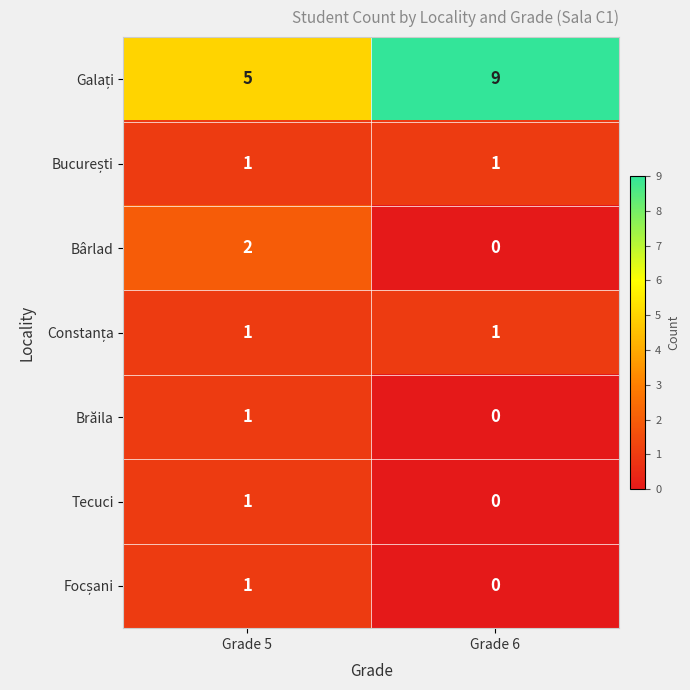

At how many categories does at least one series exceed 0?

2